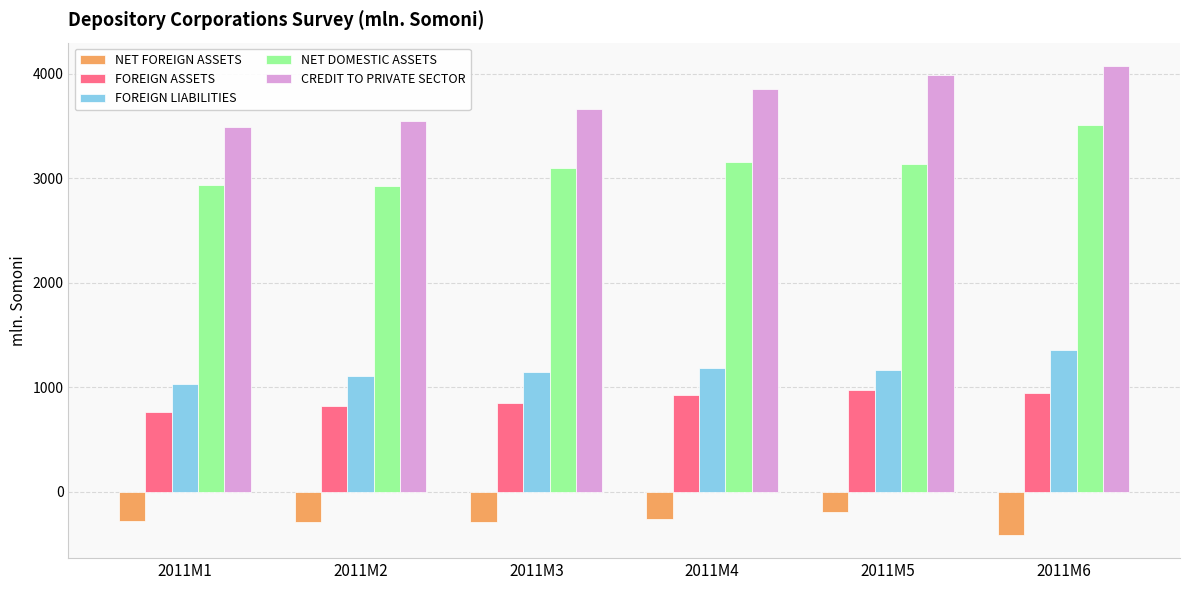

Is the value of FOREIGN LIABILITIES at 2011M6 greater than the value of NET FOREIGN ASSETS at 2011M5?

Yes